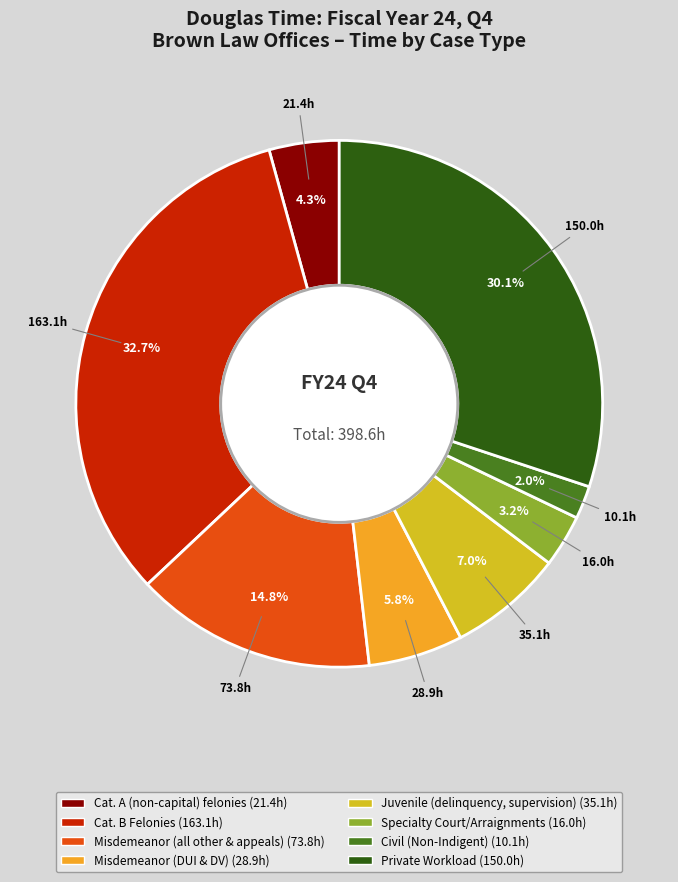

Is there any slice that represents more than half of the pie?

No